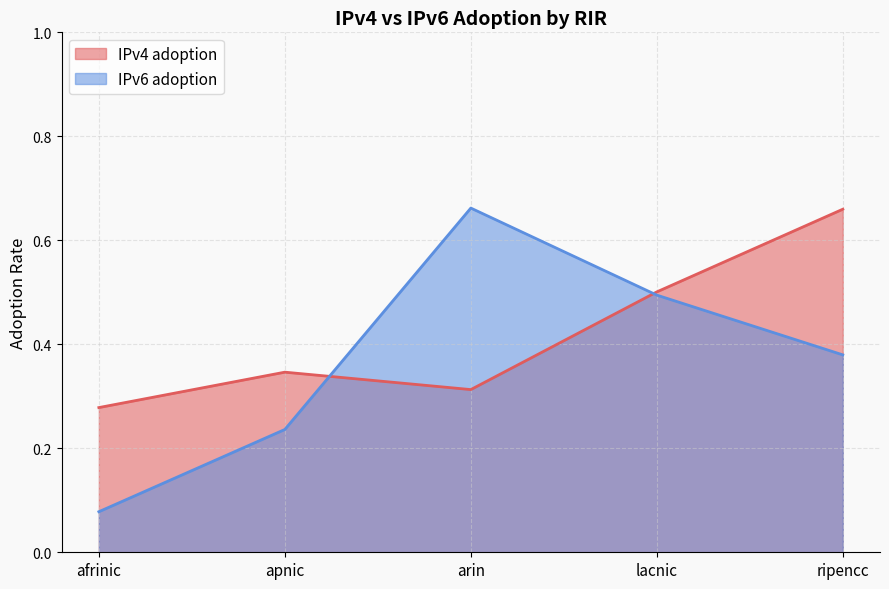

What value does the IPv6 adoption series have at afrinic?

0.1